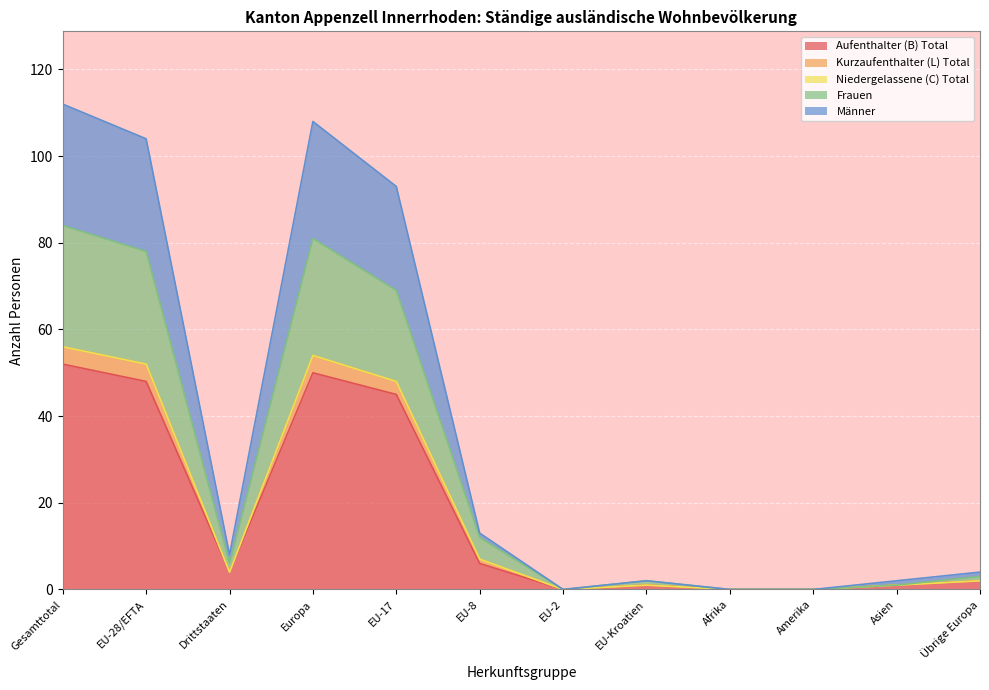

True or false: Kurzaufenthalter (L) Total and Aufenthalter (B) Total cross at least once.

False